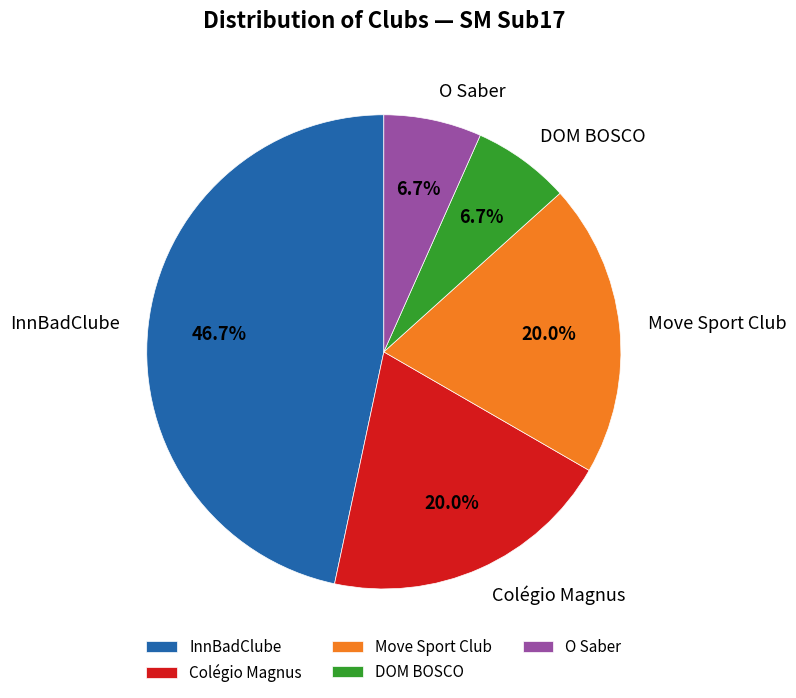

Combined, do DOM BOSCO and O Saber account for over 50%?

No